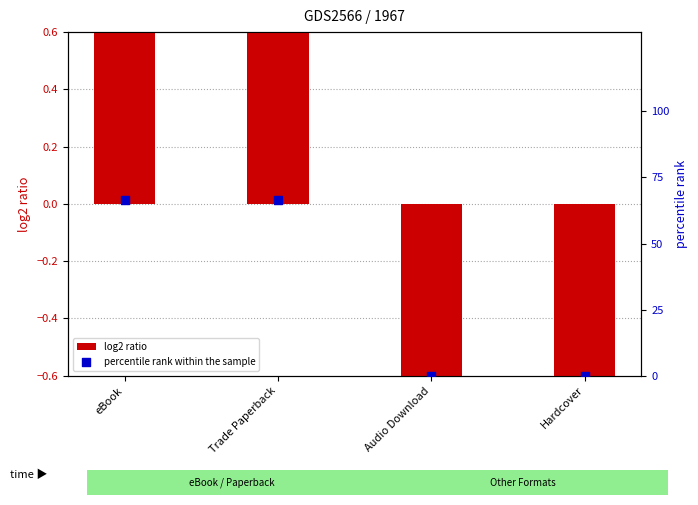

What are all the series names shown in the legend?

log2 ratio, percentile rank within the sample